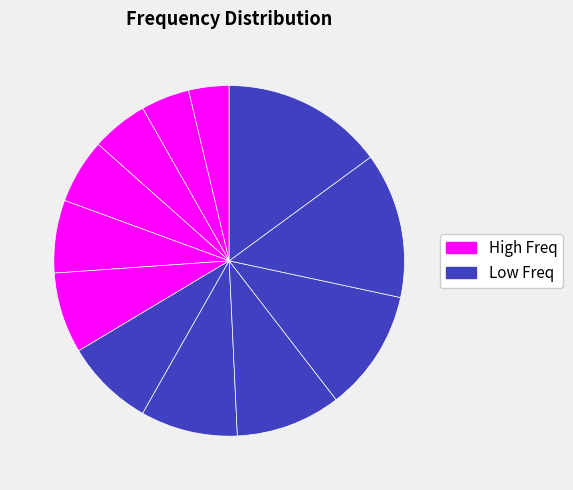

How many segments does this pie chart have?

12